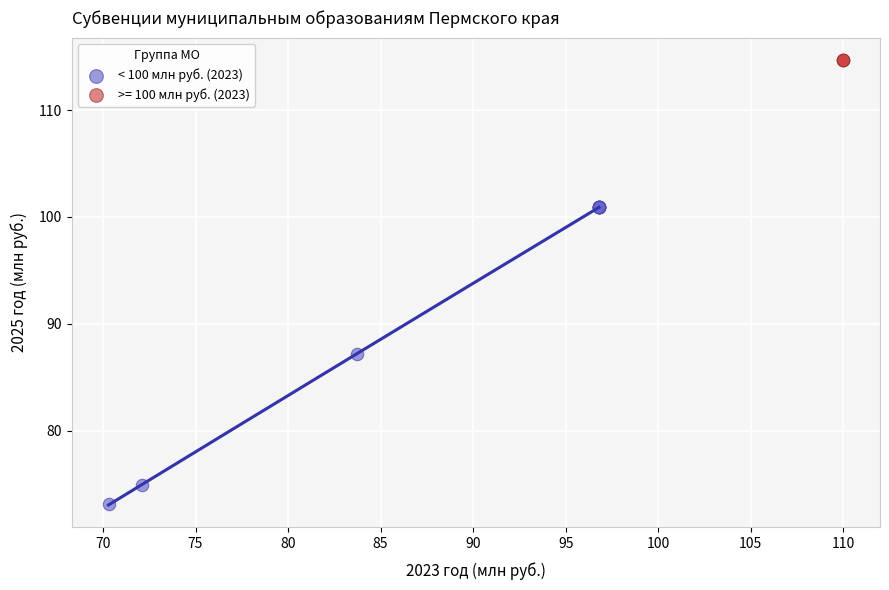

Which series contains the lowest Y value?

< 100 млн руб. (2023)